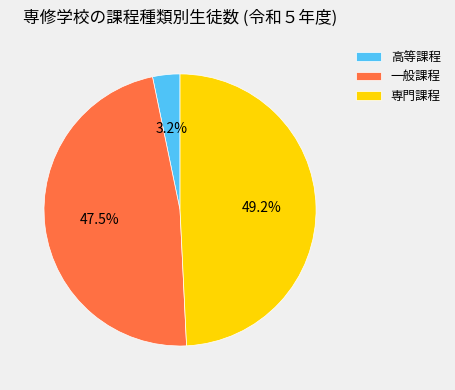

Rank the categories by value from highest to lowest.

専門課程, 一般課程, 高等課程